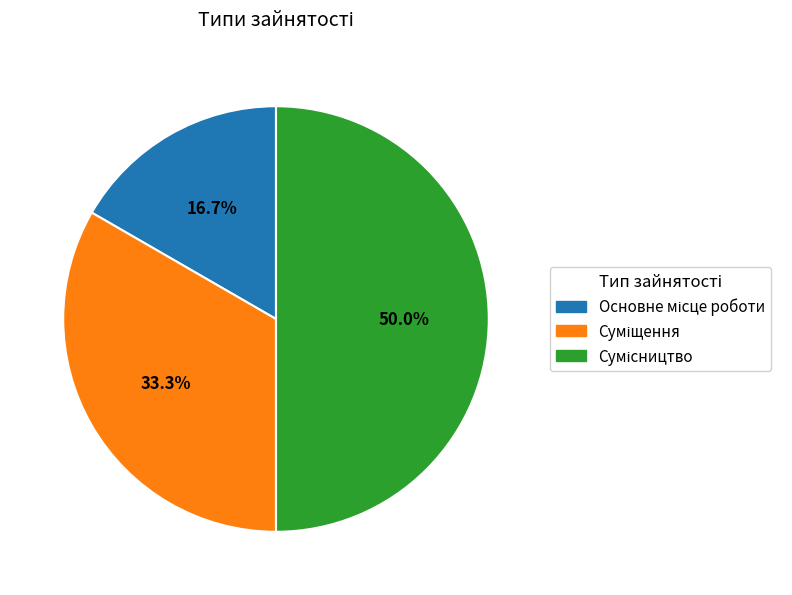

How many segments does this pie chart have?

3